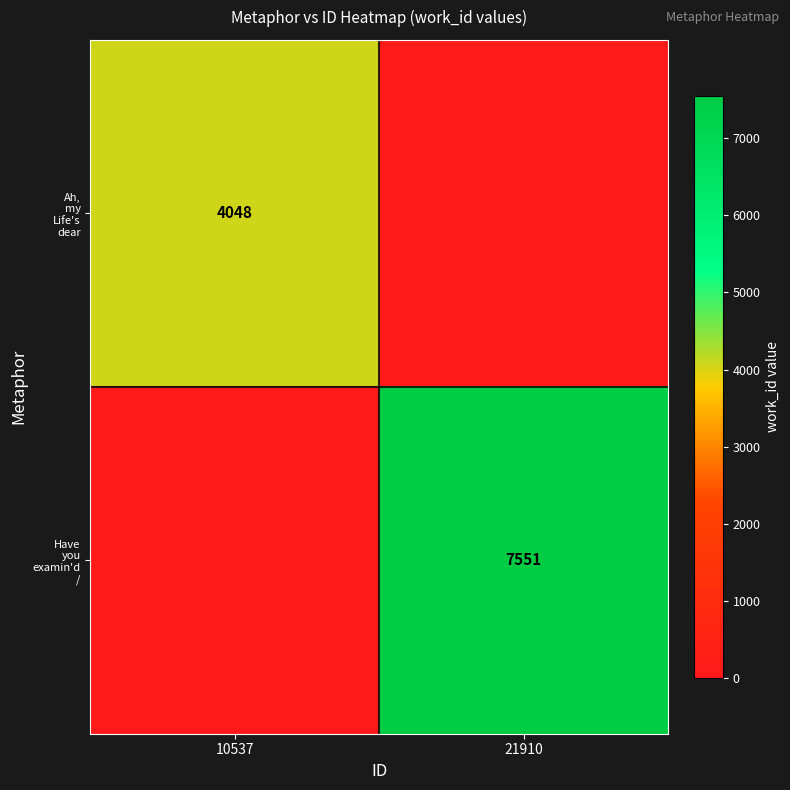

Is the value of Ah, my Life's dear at 21910 greater than the value of Have you examin'd / at 21910?

No